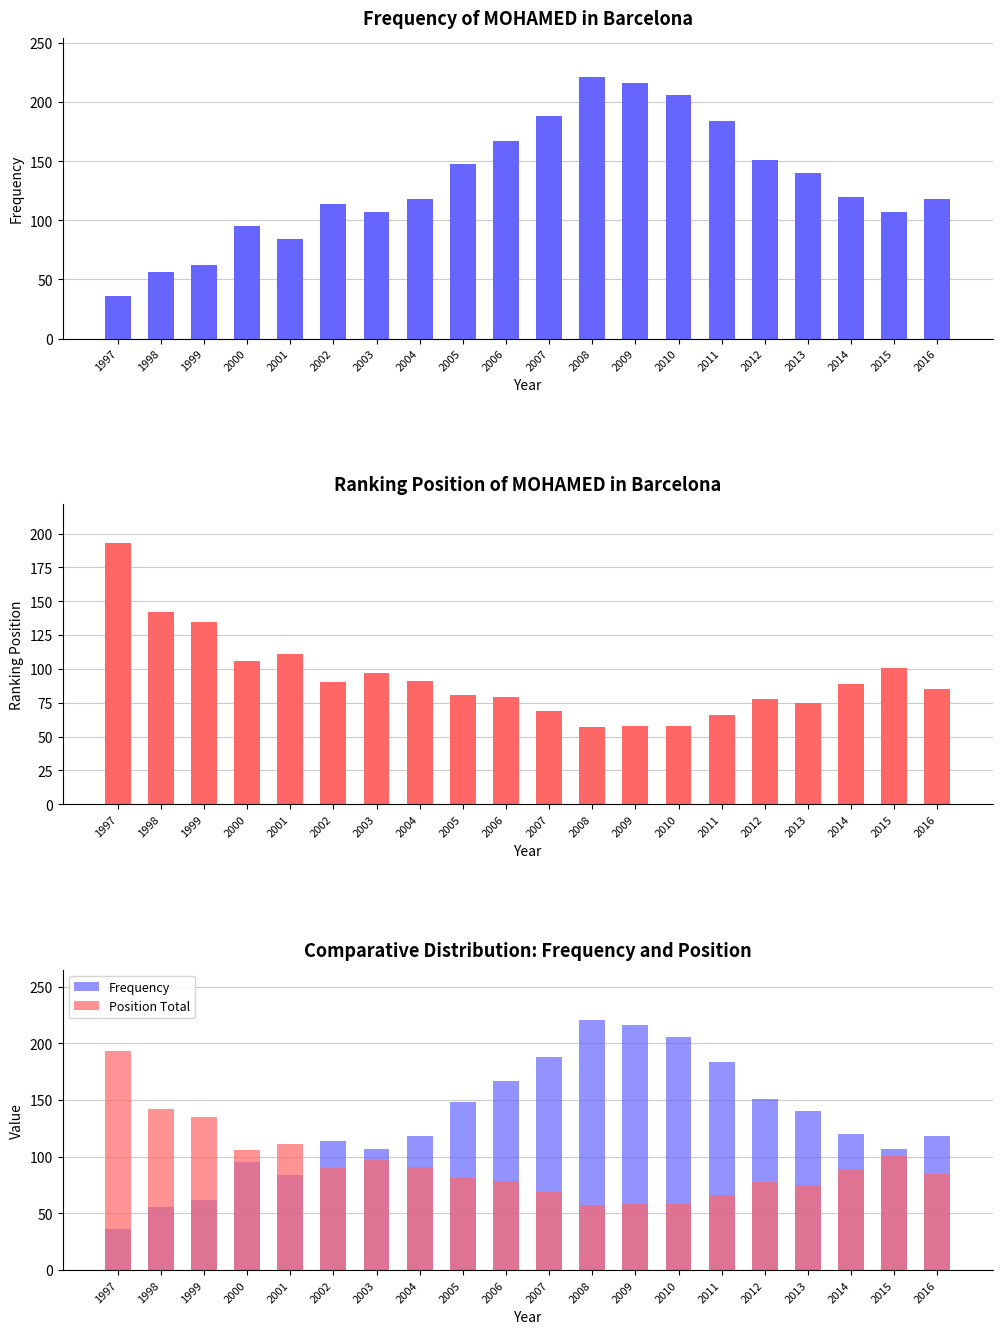

Does the chart contain stacked bars?

No